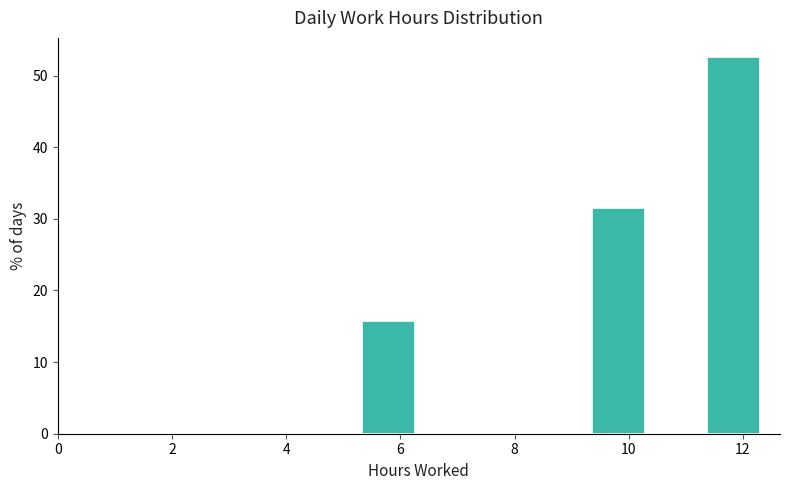

Reading left to right, transcribe this chart: for each bar, give the range it covers on the x-axis and its height. Neither the bar edges nor the heights are printed on the chart, so give them approximately, as read against the axes.

5.2 to 6.2: 16
6.2 to 7.4: 0
7.4 to 8.4: 0
8.4 to 9.4: 0
9.4 to 10.4: 32
10.4 to 11.4: 0
11.4 to 12.4: 53